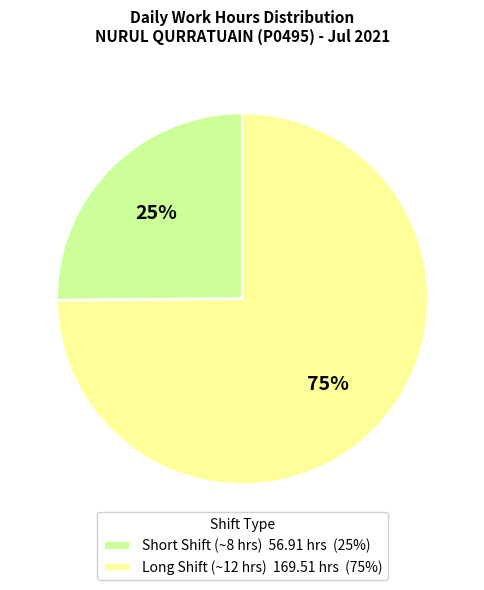

What percentage is the Short Shift (~8 hrs) 56.91 hrs (25%) slice, to the nearest percent?

25%